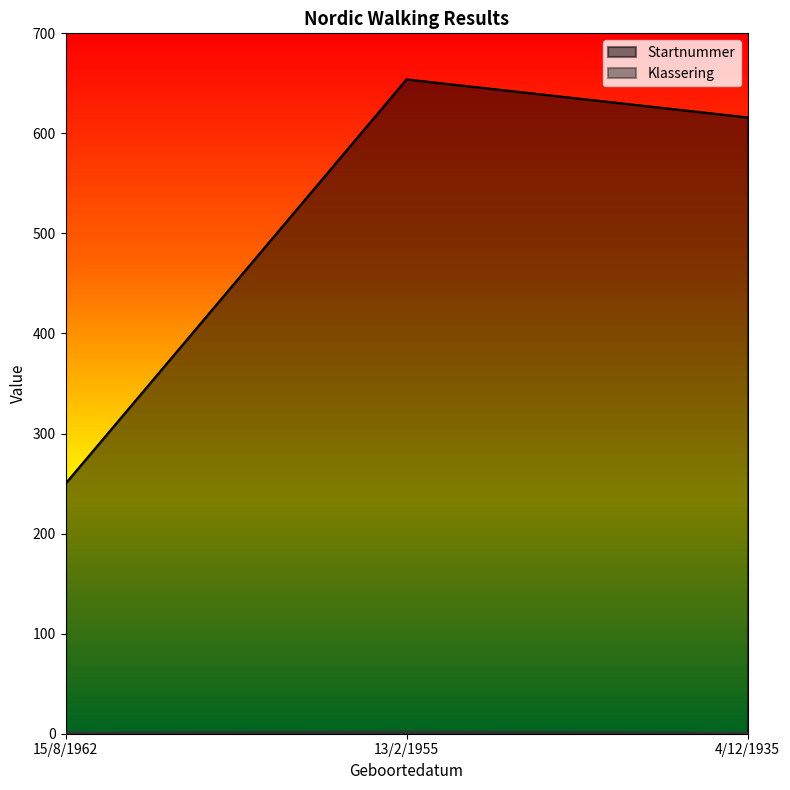

What is the difference between the highest and lowest values at 15/8/1962?

249